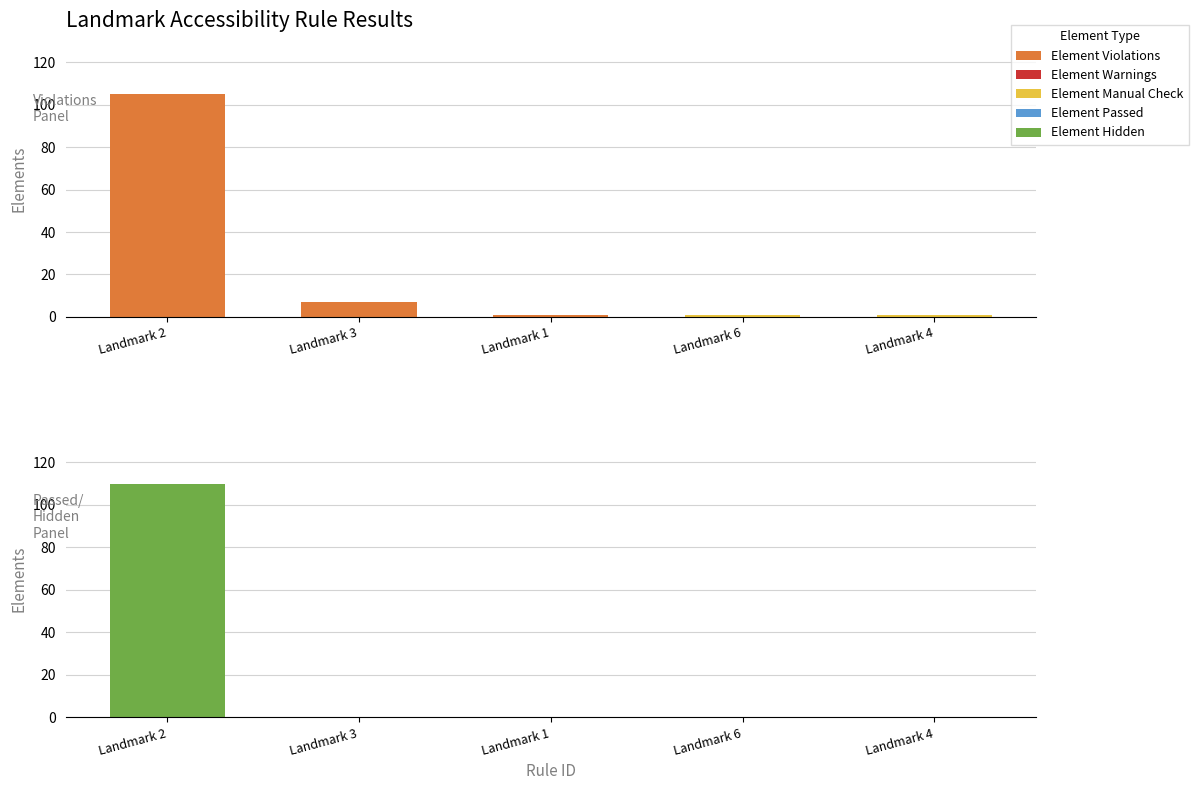

Is the value of Element Hidden at Landmark 6 greater than the value of Element Passed at Landmark 4?

No